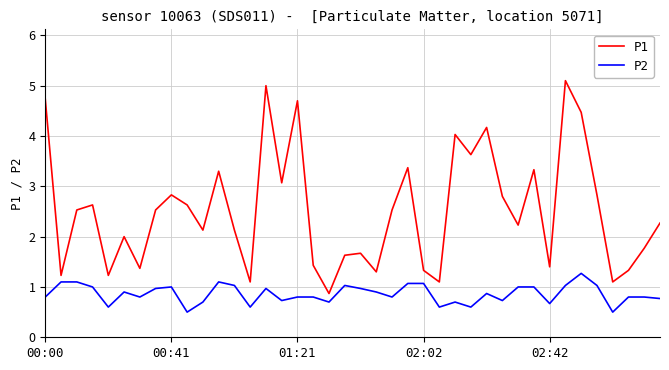

What are all the series names shown in the legend?

P1, P2